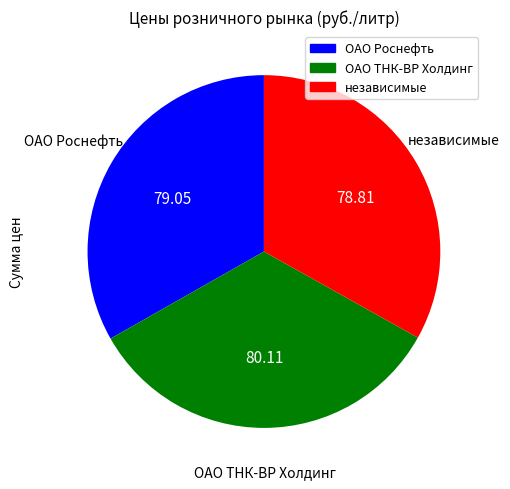

Does any single category account for the majority?

No